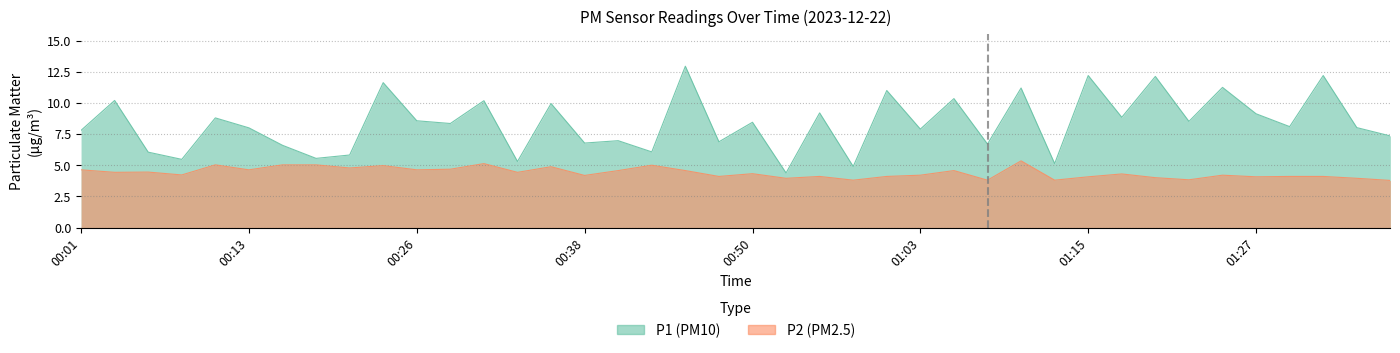

Which category has the lowest value across all series?

01:37